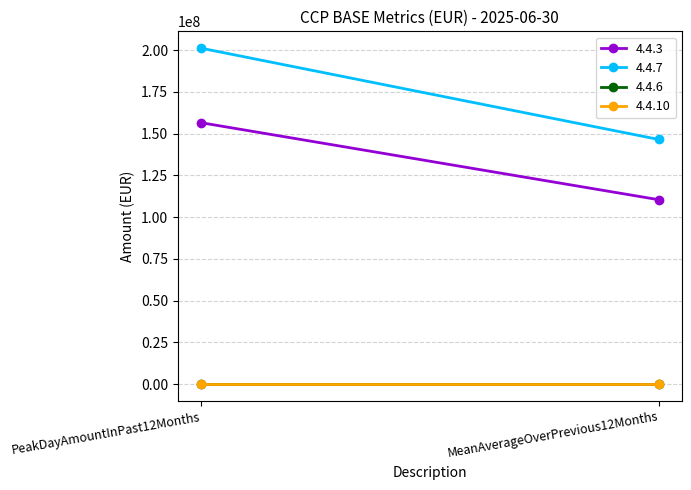

At which category does the chart reach its peak across all series?

PeakDayAmountInPast12Months